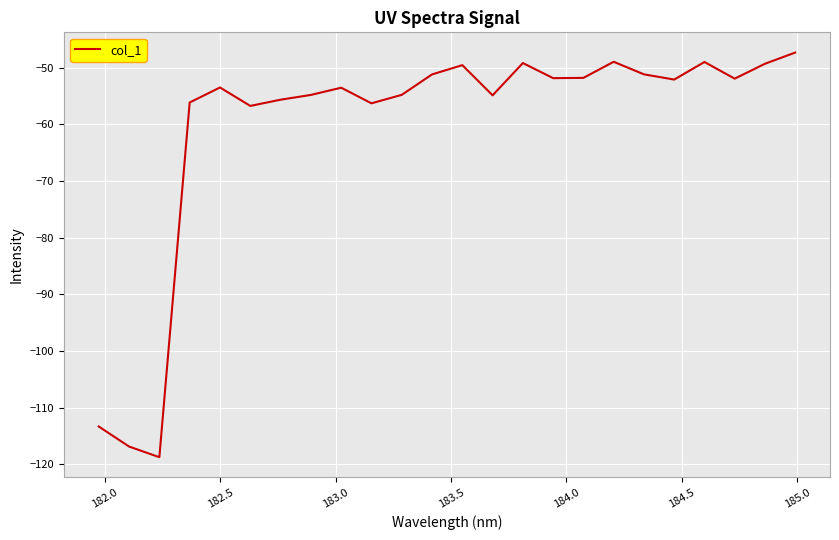

How many interior local valleys (lower than both neighbors) does the data have?

7